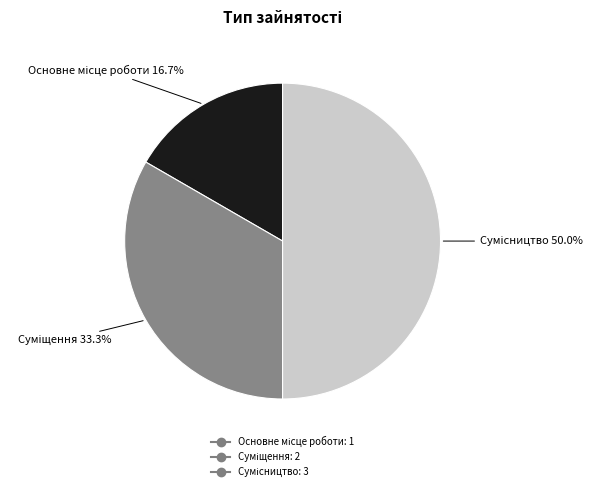

To the nearest percent, what is the average slice percentage?

33%